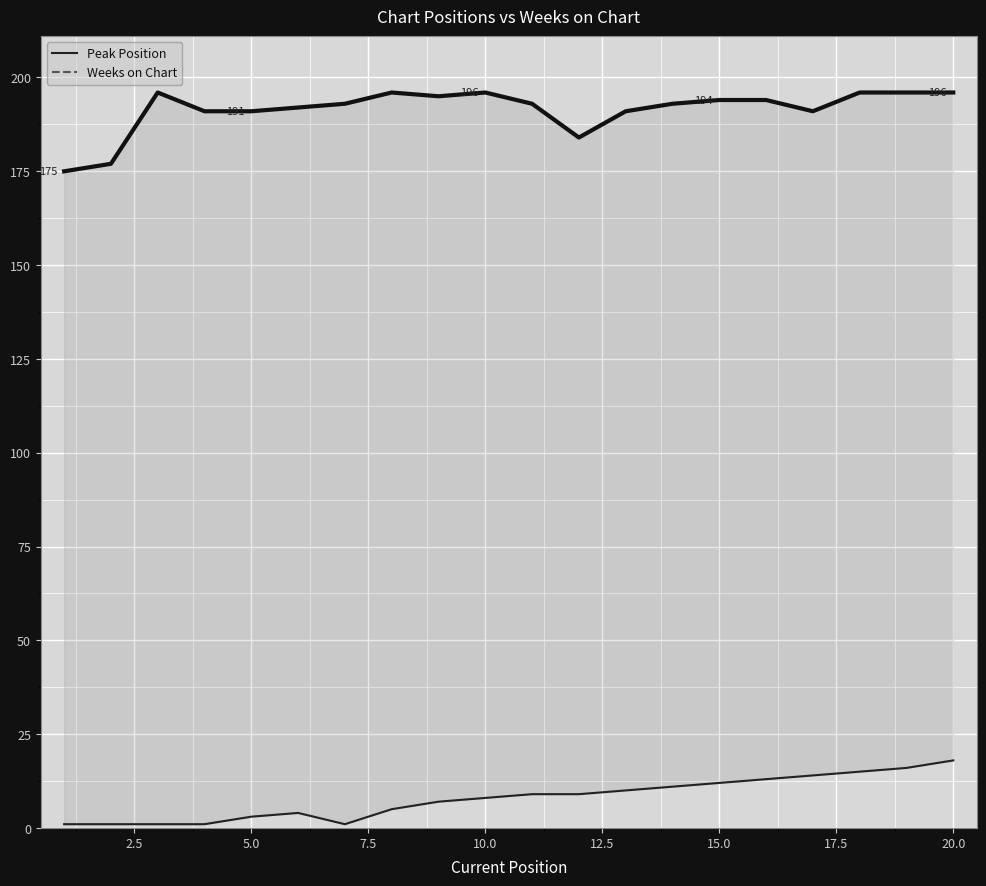

Which series has the widest spread of values?

Weeks on Chart